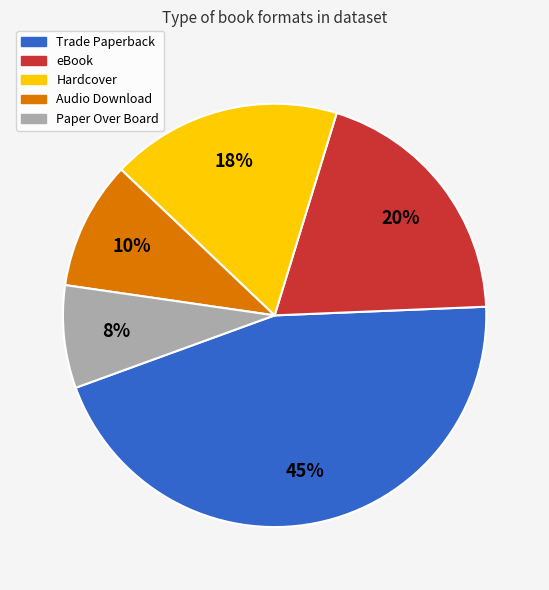

Is the sum of Hardcover and Trade Paperback greater than half?

Yes